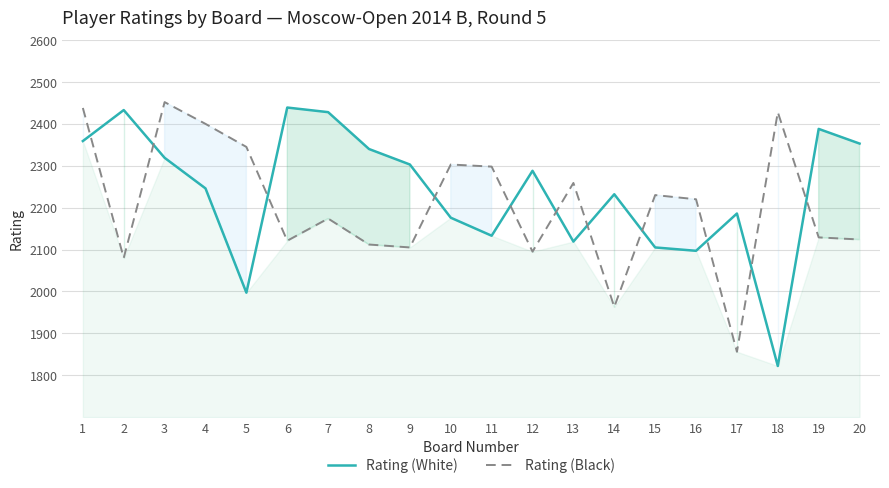

What is the sum of the Rating (White) values at 17 and 2?

4619